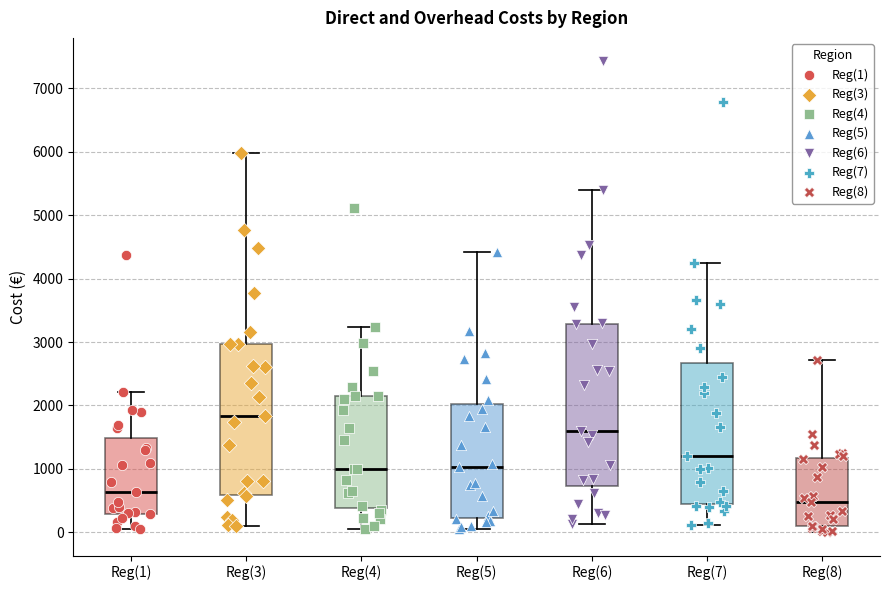

Which box is the tallest, from its lower edge to its upper edge?

Reg(6)